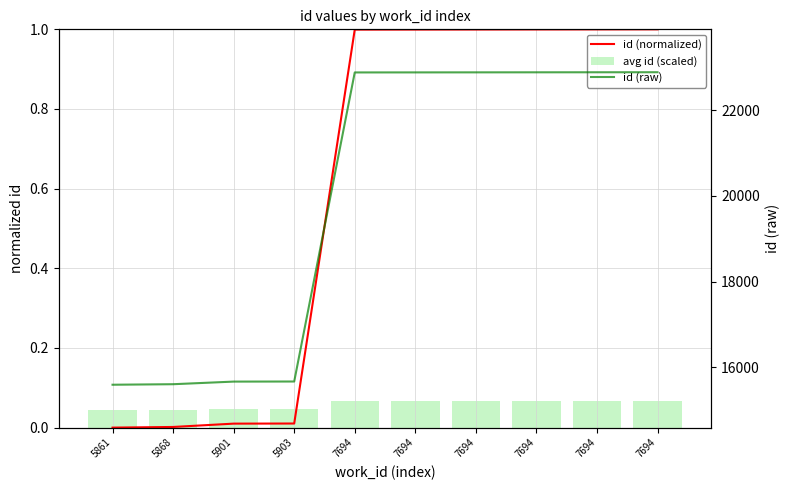

Which series has the largest range (max minus min)?

id (raw)